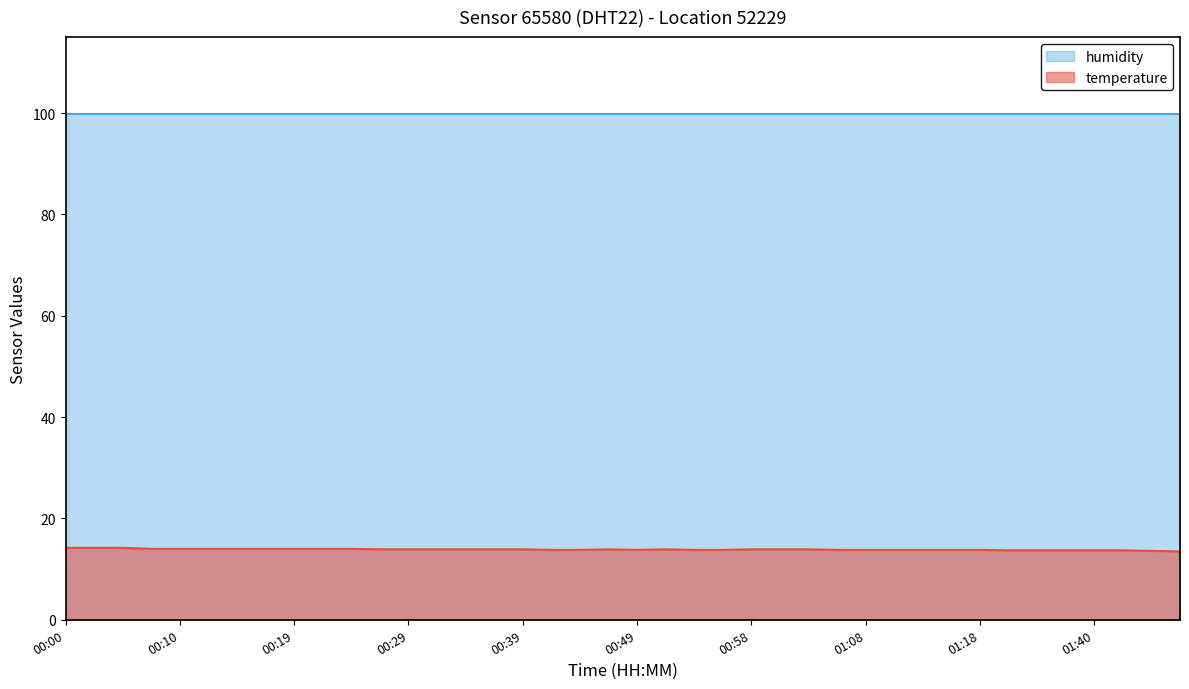

True or false: humidity and temperature cross at least once.

False